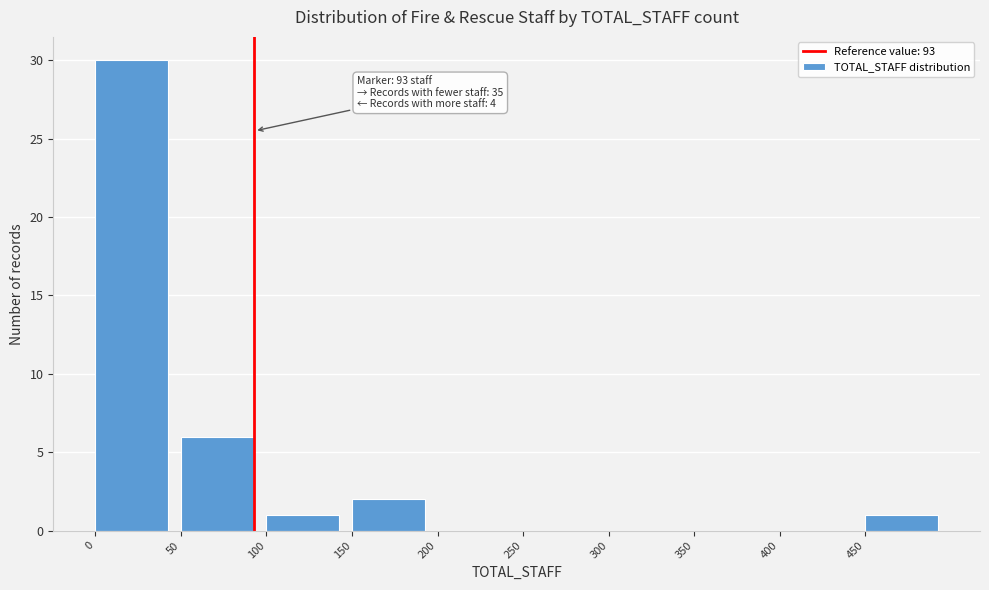

Over which range of the x-axis is the bar tallest?

0 to 50